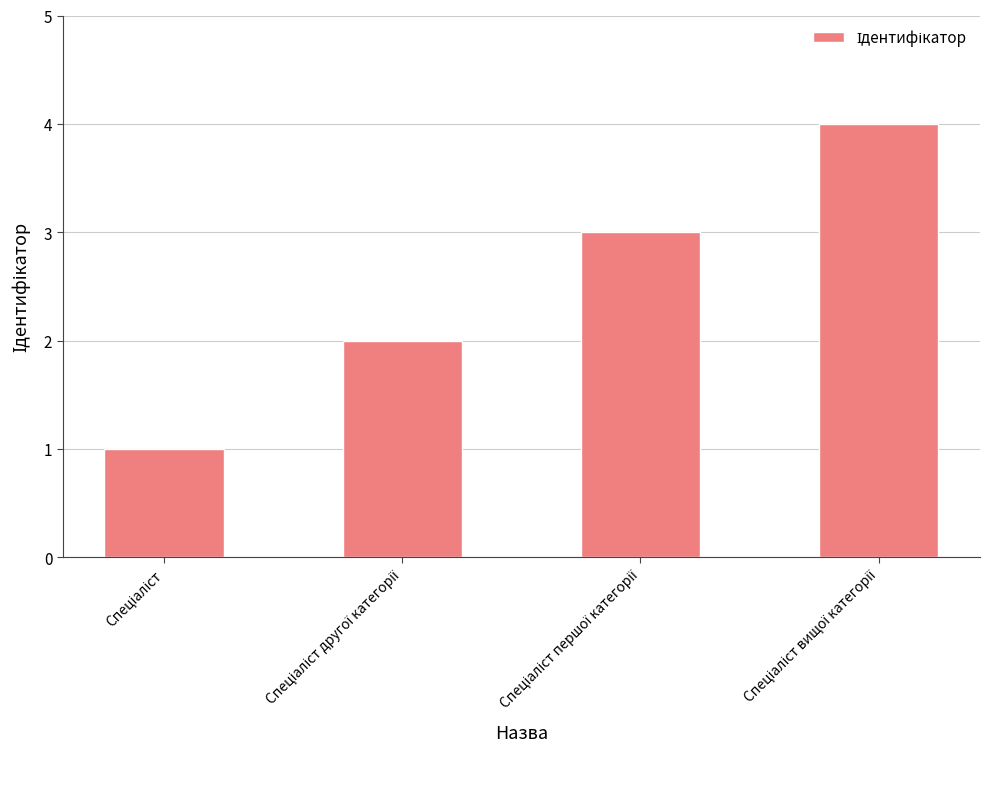

What is the sum of all values?

10